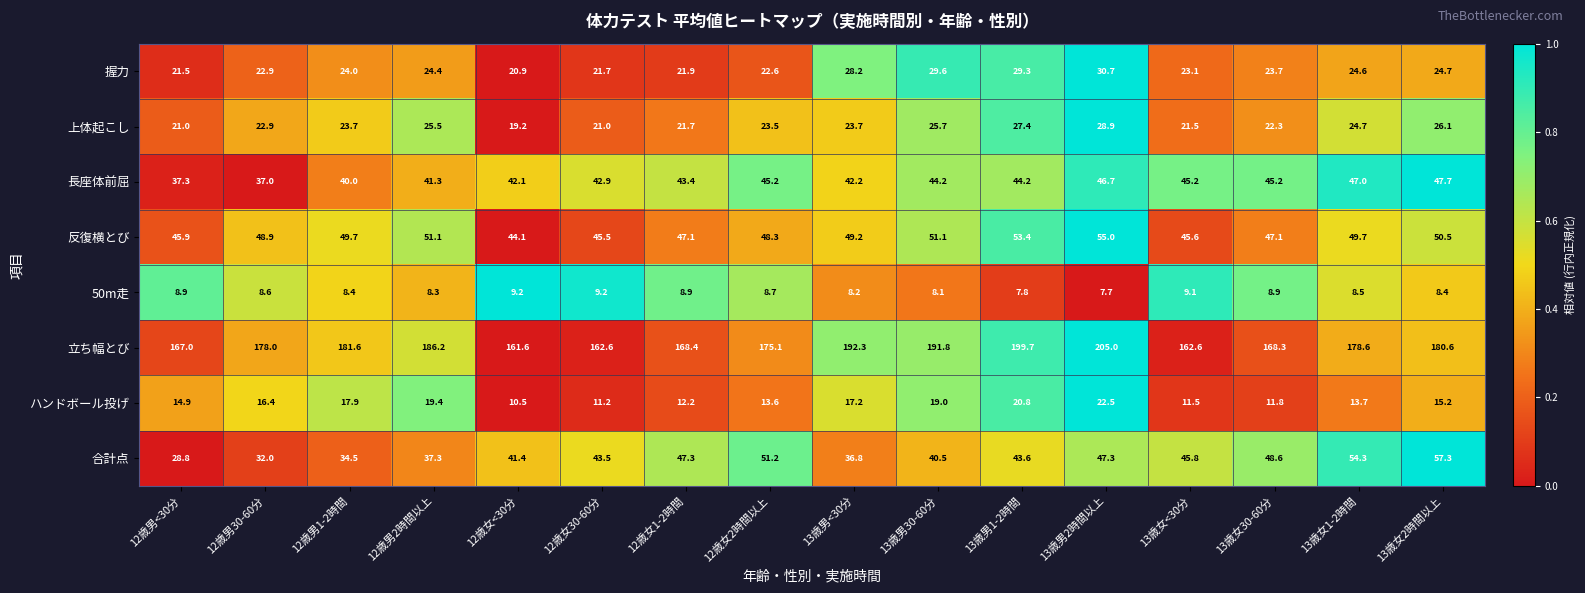

The value of 反復横とび at 13歳男<30分 is 49.2. True or false?

True